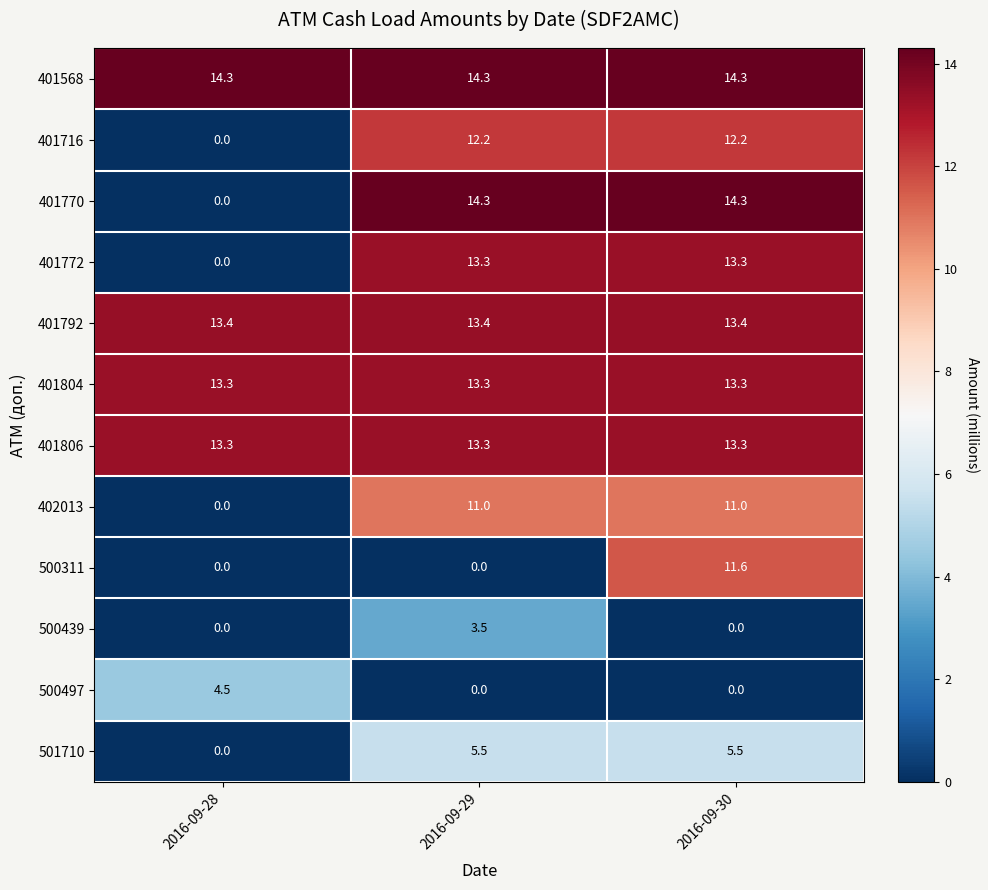

What is the average value of the 401792 series?

13.4